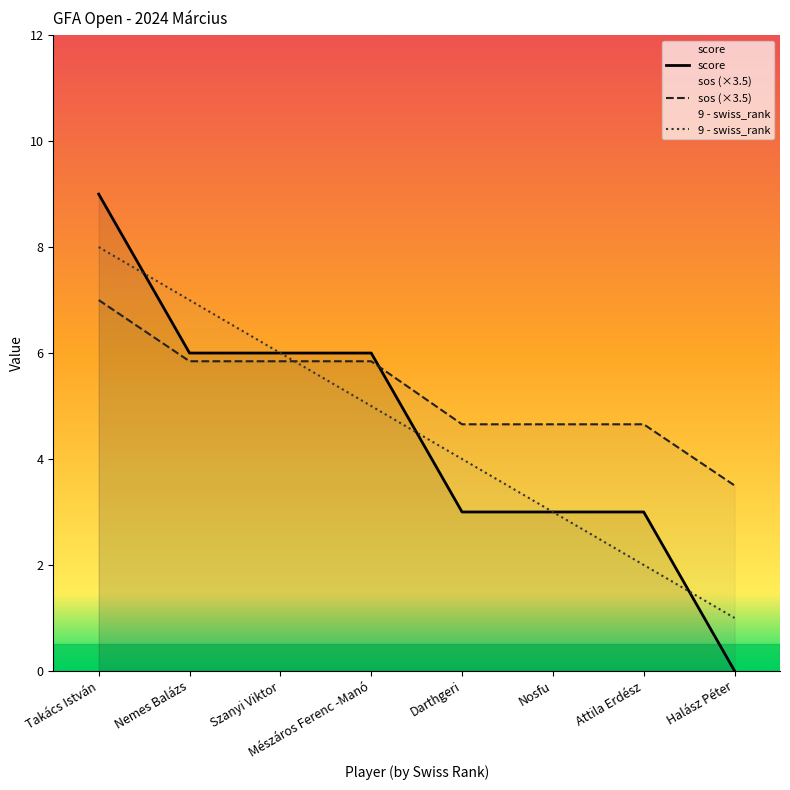

Which has a higher value, Halász Péter or Nosfu?

Nosfu